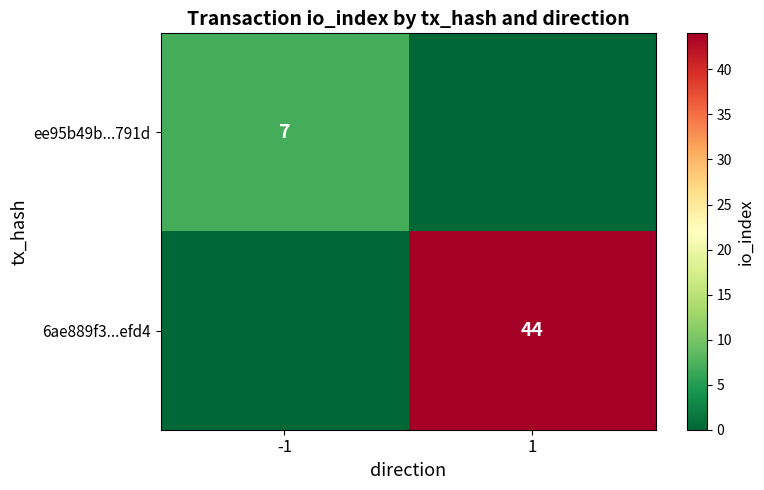

The ee95b49b...791d series shows 4 at -1. True or false?

False